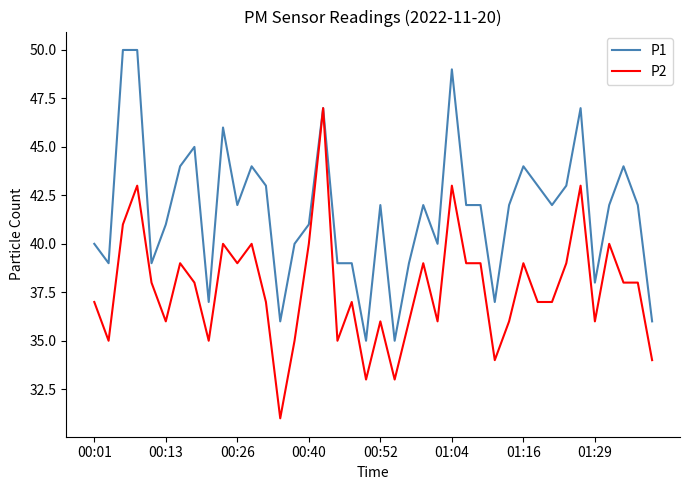

Which series has the largest total across all categories?

P1